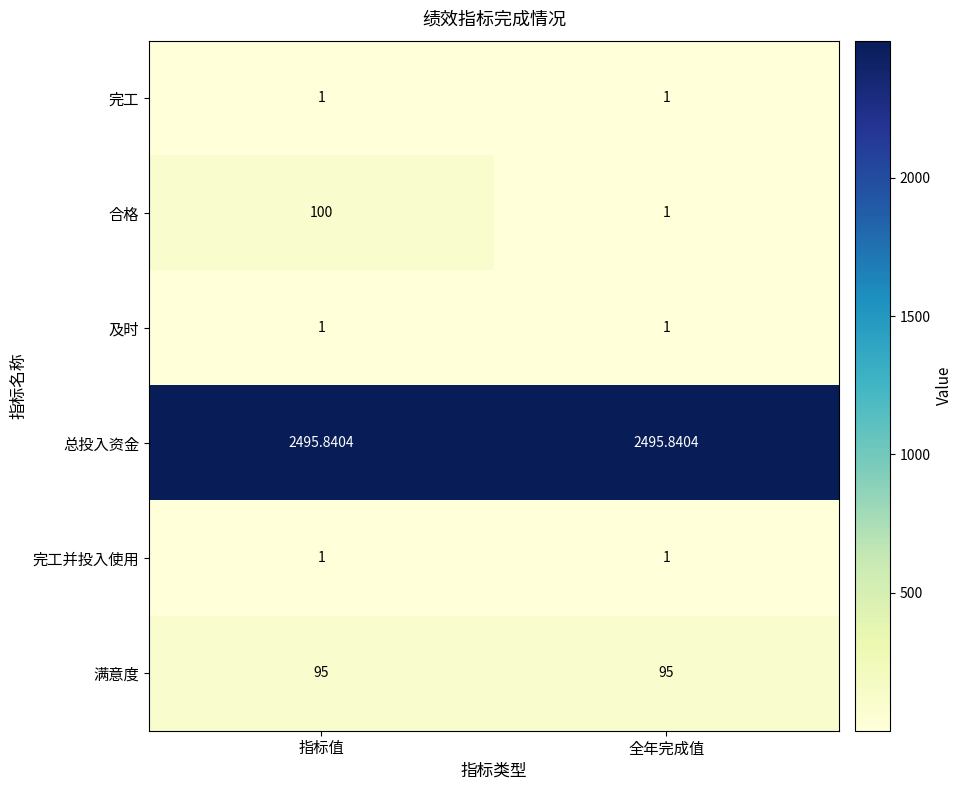

Which series has the largest total across all categories?

总投入资金